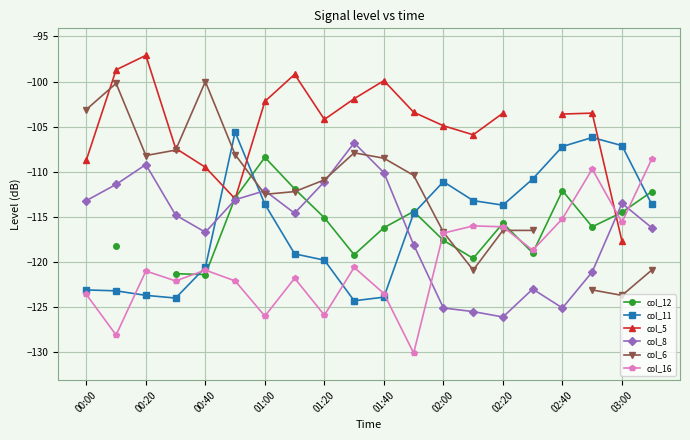

Is the value of col_16 at 02:00 greater than the value of col_11 at 02:20?

No